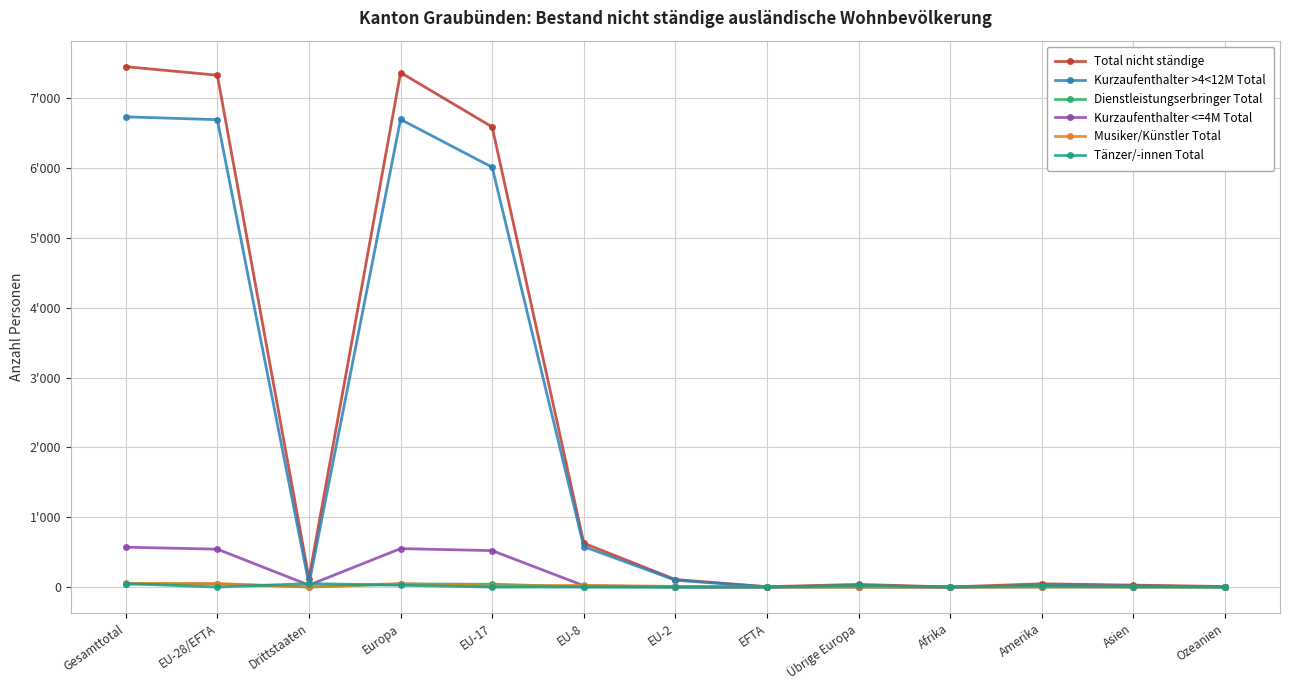

True or false: Total nicht ständige and Musiker/Künstler Total intersect in this chart.

False